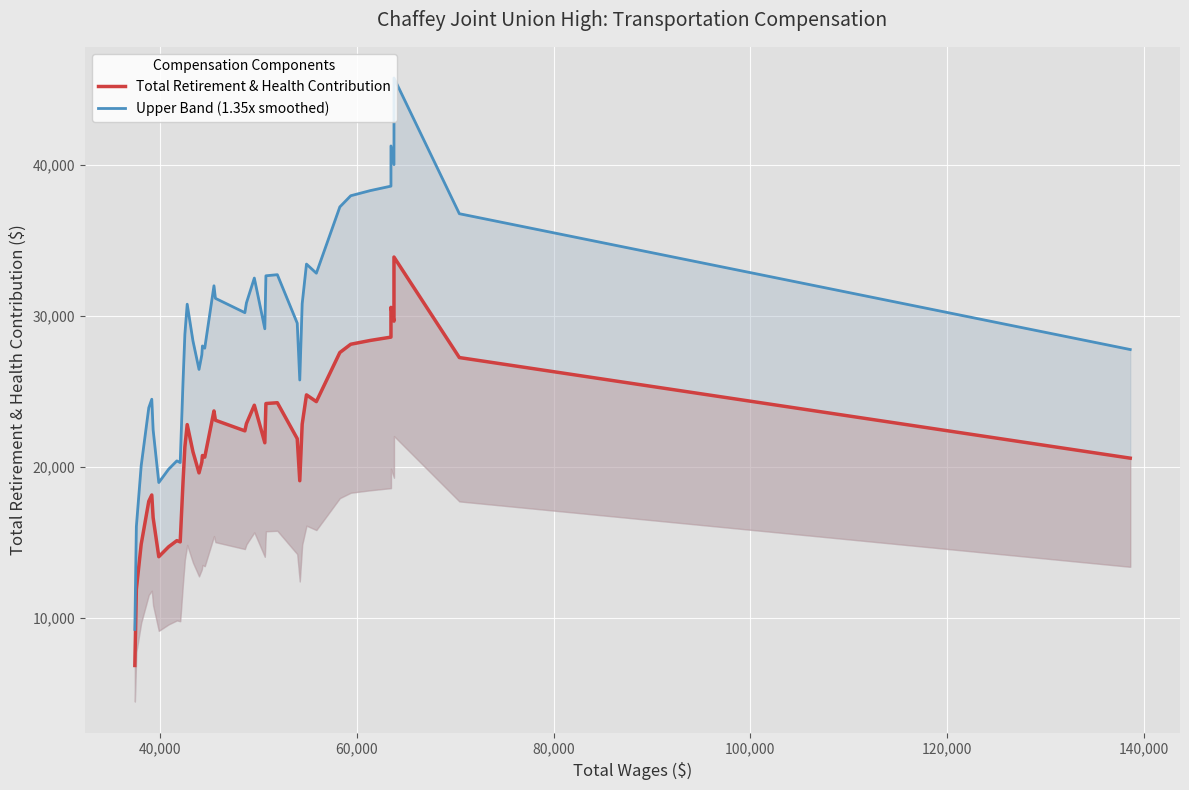

True or false: Total Retirement & Health Contribution and Upper Band (1.35x smoothed) intersect in this chart.

False